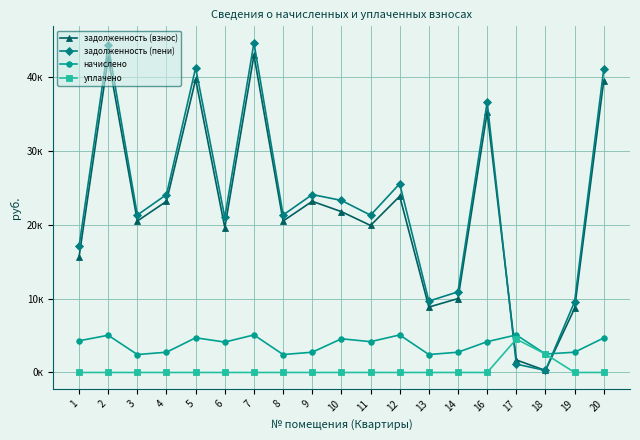

Between 4 and 10, which is larger?

4